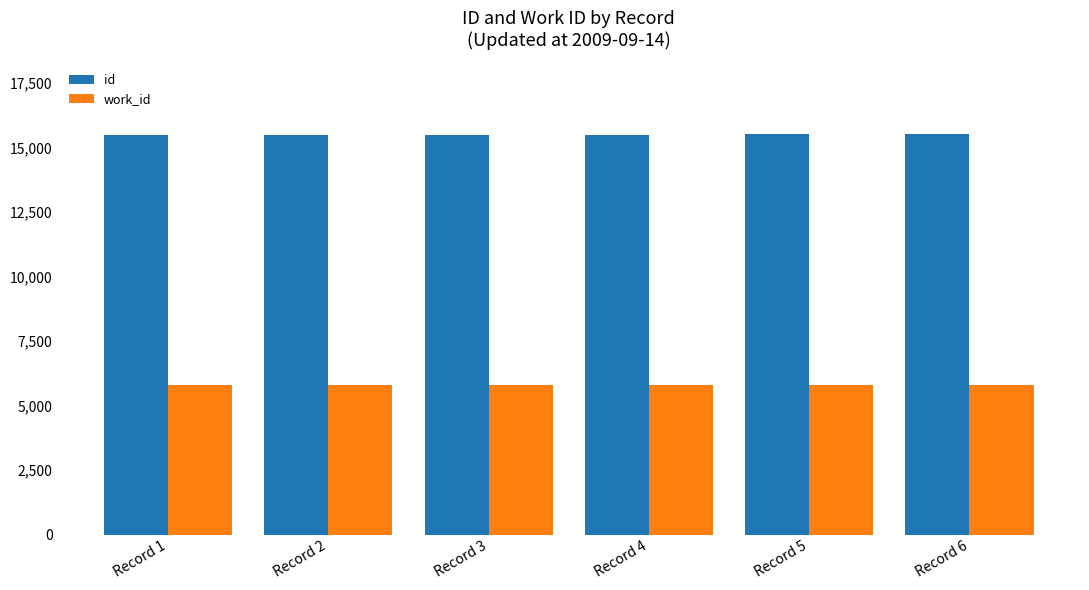

Is it true that id equals 15510 at Record 4?

True